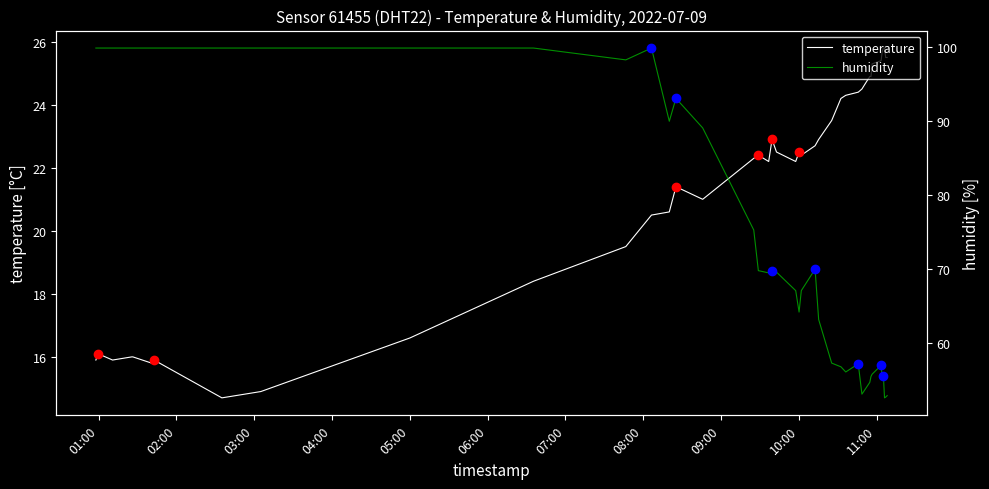

At how many categories does at least one series exceed 34?

40